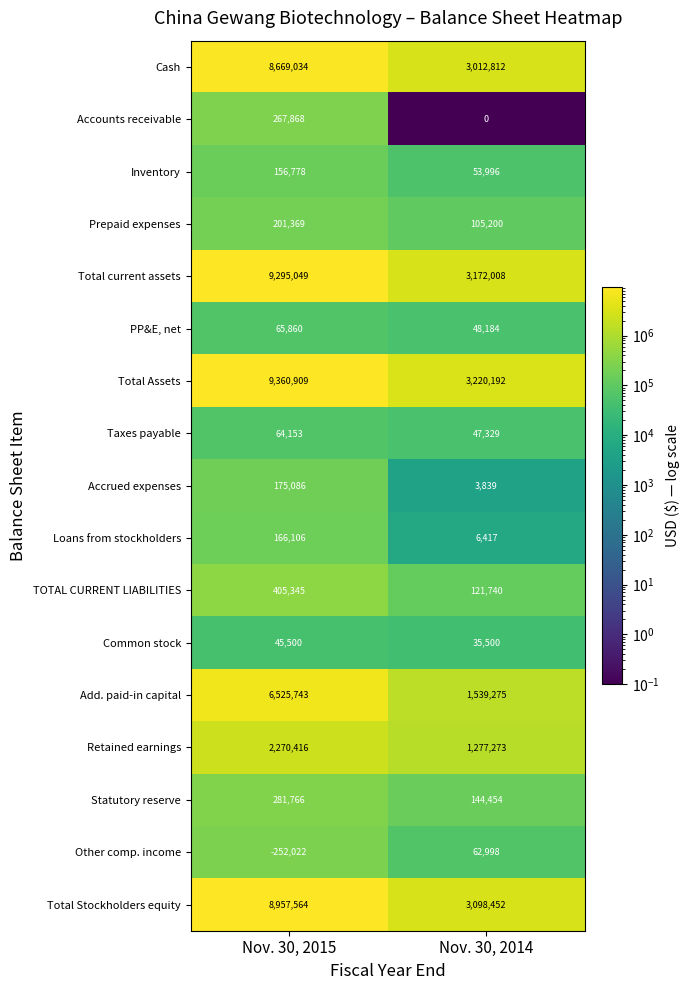

Which label corresponds to the smallest value in the chart?

Nov. 30, 2015